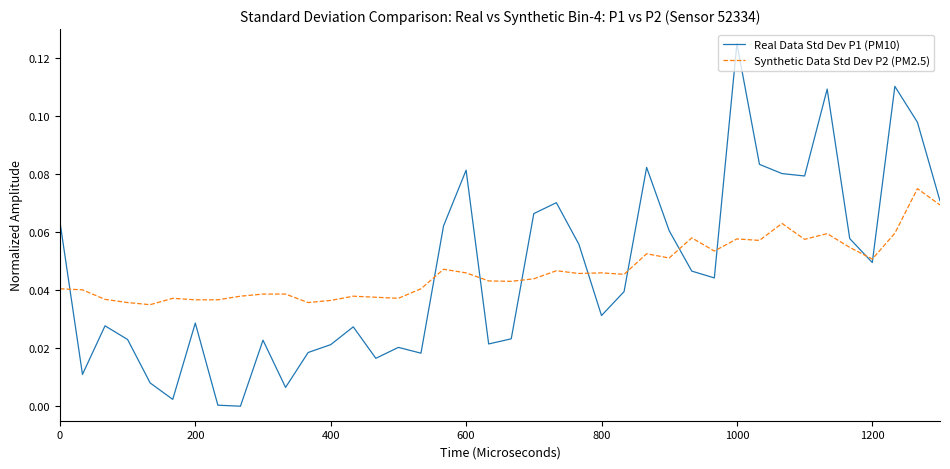

List the series in order of their peak value, highest first.

Real Data Std Dev P1 (PM10), Synthetic Data Std Dev P2 (PM2.5)